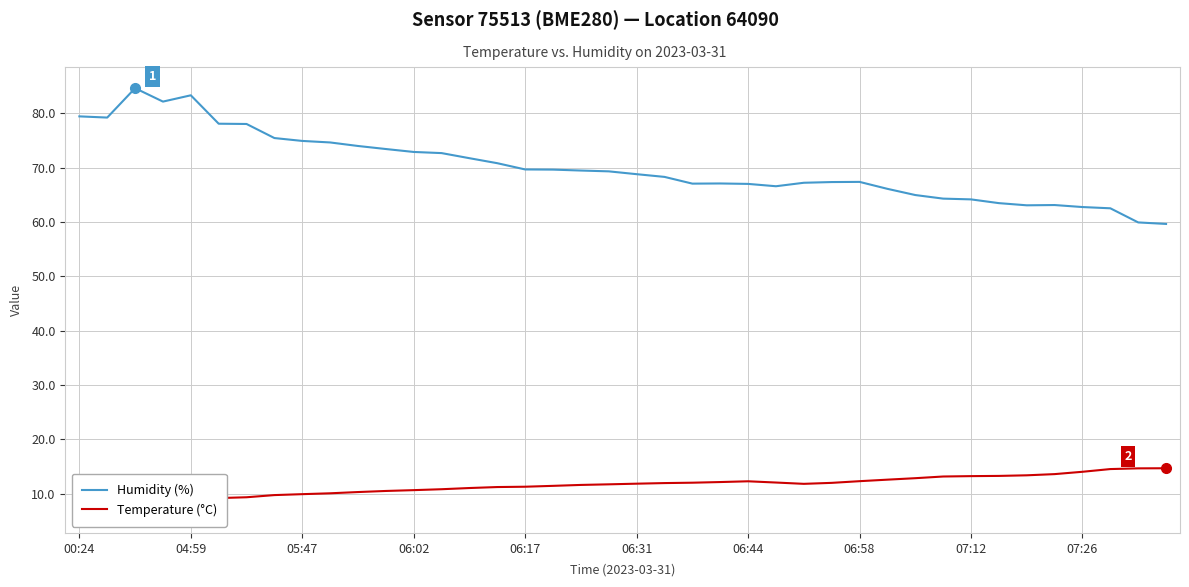

How many lines are shown in the chart?

2